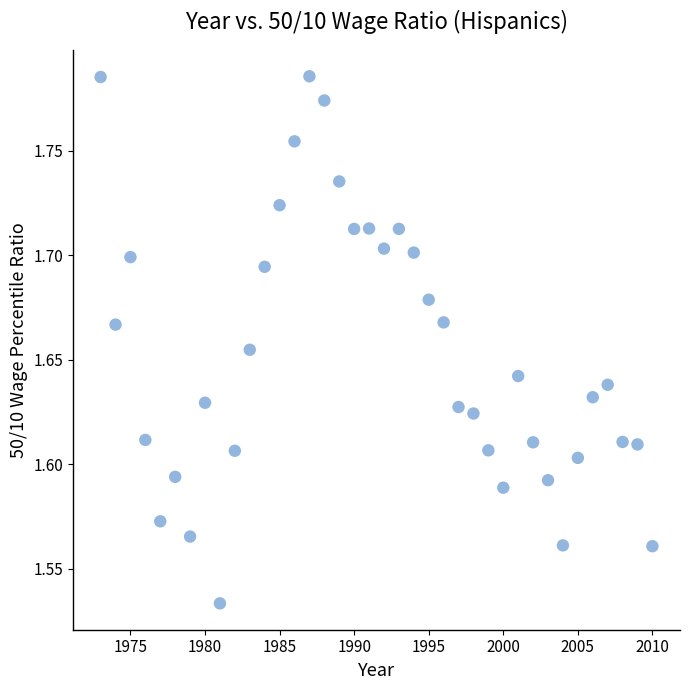

What is the range of Y values (max minus min)?

0.3